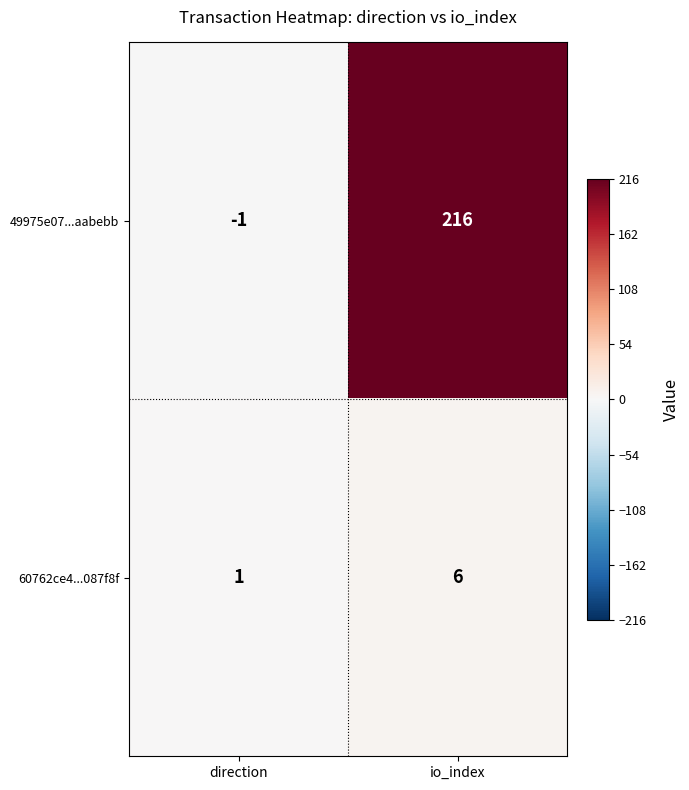

At which label is 60762ce4...087f8f closest to 3?

direction